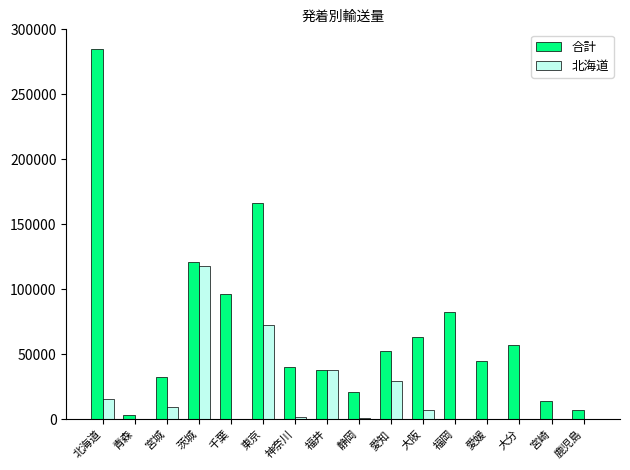

Which category has the highest value in the 合計 series?

北海道